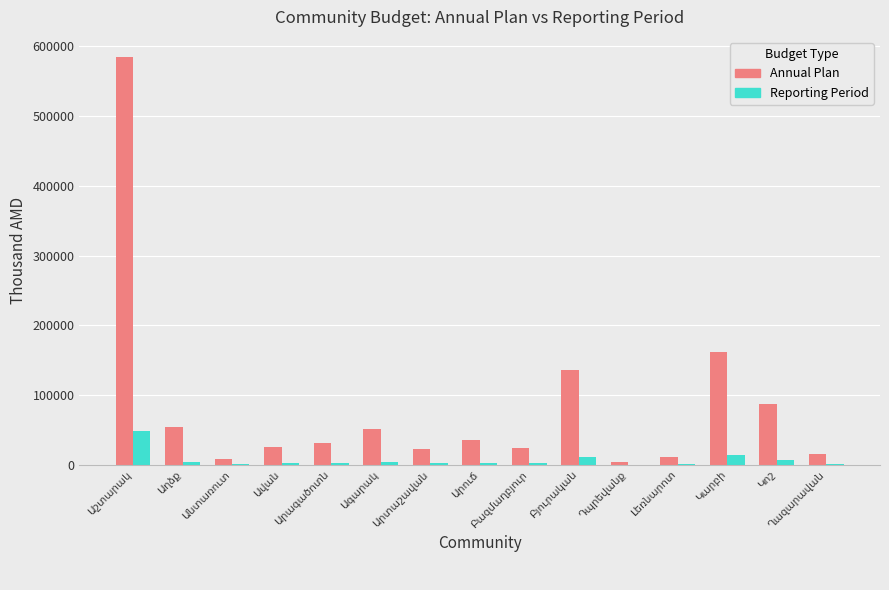

What is the sum of all Annual Plan values?

1252544.5